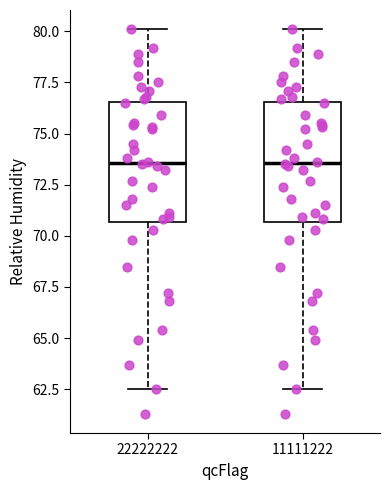

Reading left to right, read every box against the y-axis: the position of its median line, the range the box covers, and the ends of its whiskers. The values are not printed on the chart, so give them approximately, as read against the axis.

22222222: median 73.5, box 70.5 to 76.5, whiskers 62.5 to 80.0
11111222: median 73.5, box 70.5 to 76.5, whiskers 62.5 to 80.0